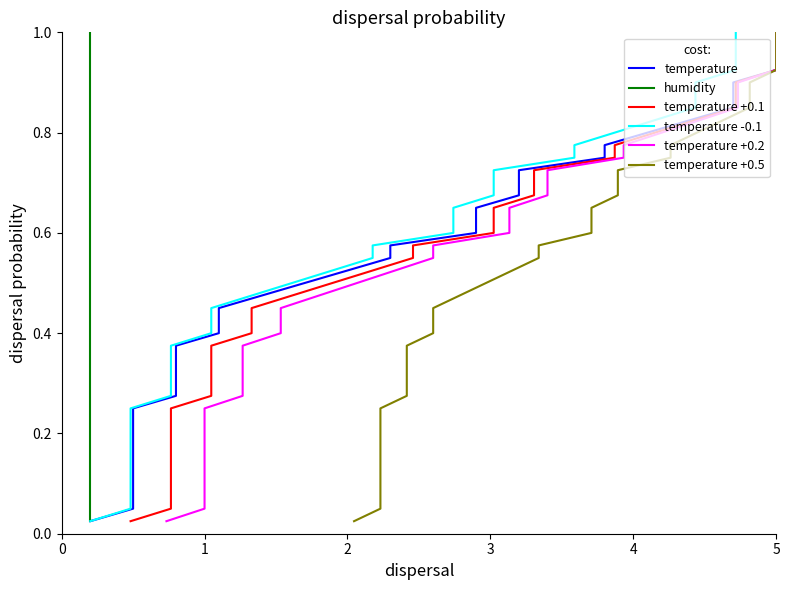

True or false: temperature +0.2 has more than 0 interior local peaks.

False